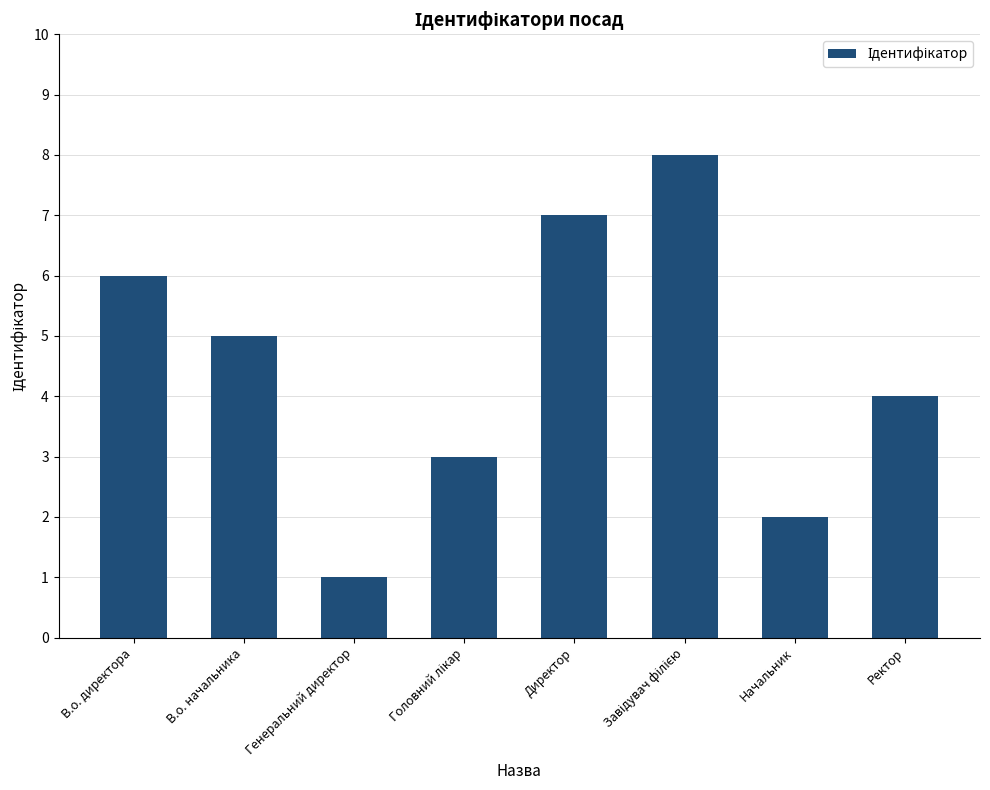

How many bars are there in total?

8